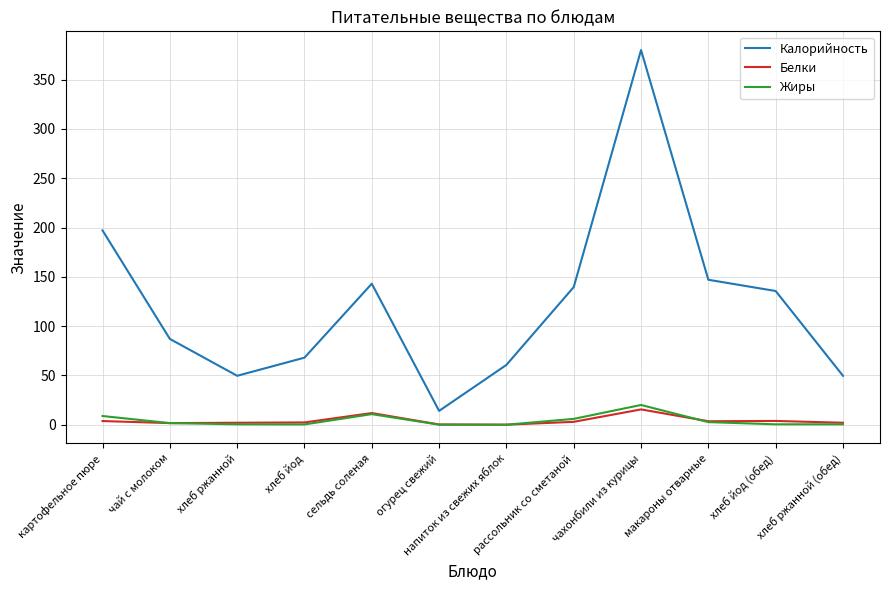

True or false: Калорийность and Белки cross at least once.

False